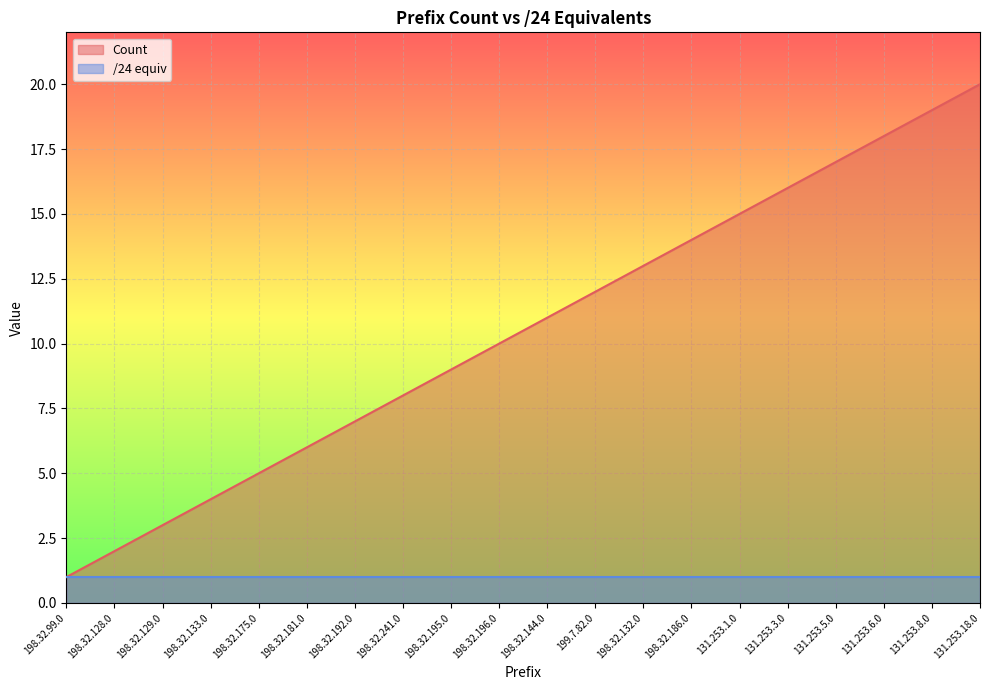

Approximately how many times larger is the value at 131.253.3.0 compared to 131.253.5.0?

0.9